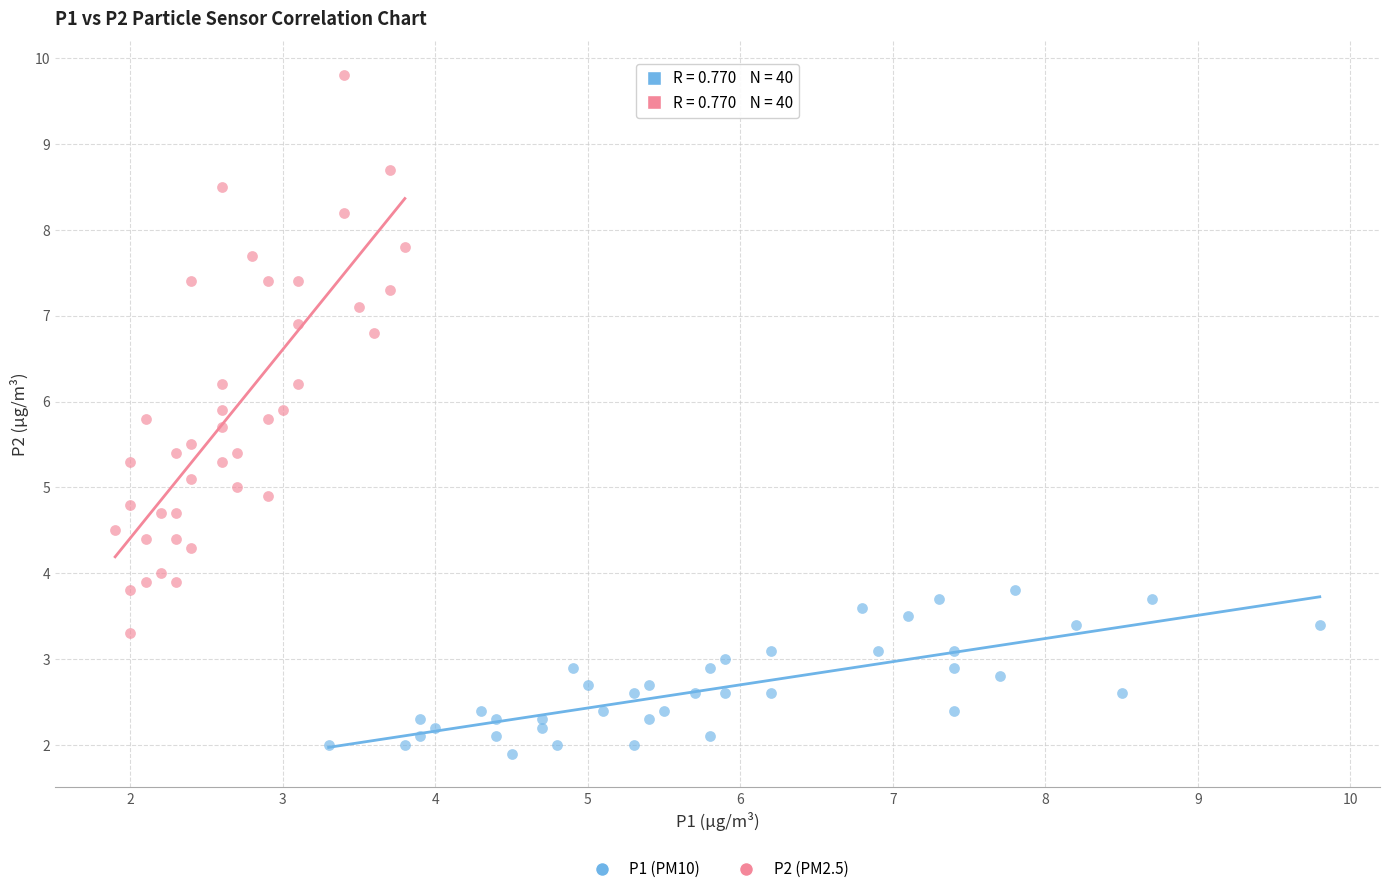

Which series contains the highest Y value?

P2 (PM2.5)